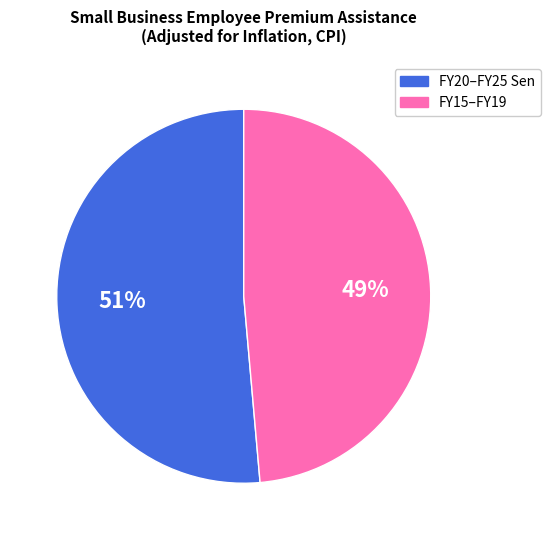

To the nearest percent, what is the average slice percentage?

50%